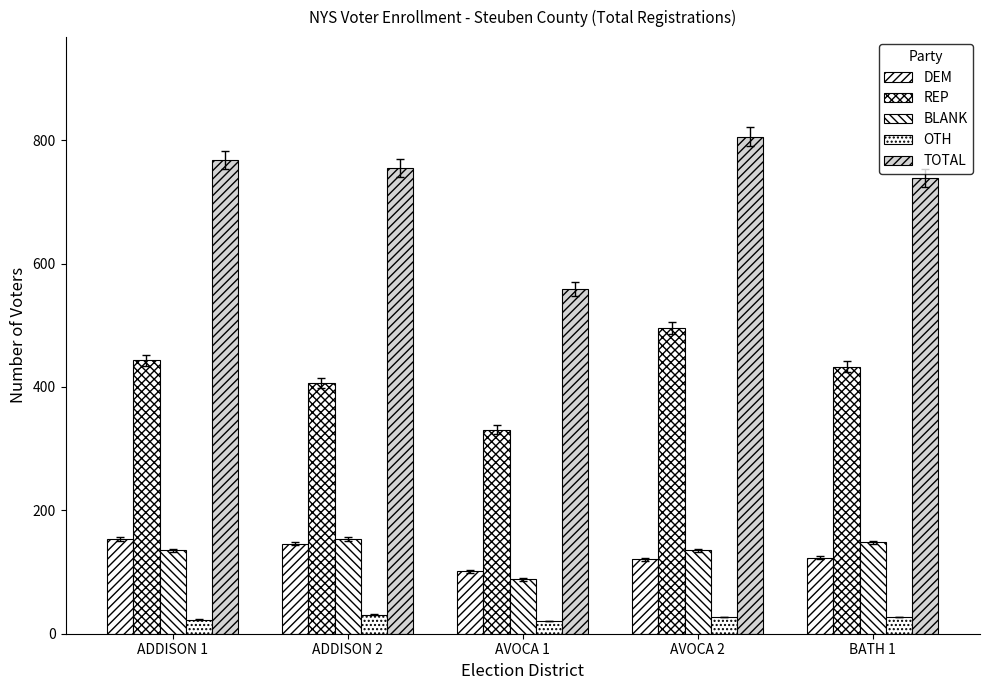

What is the label of the 5th bar from the left?

BATH 1